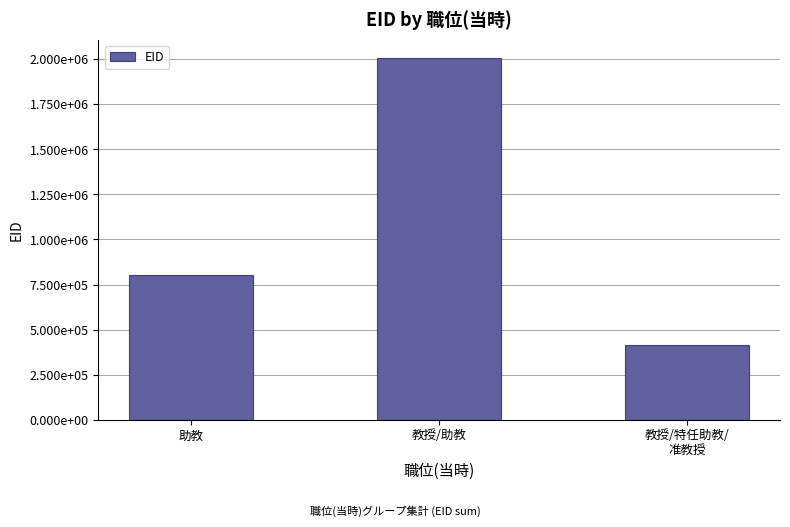

List the labels in order of value, smallest first.

教授/特任助教/
准教授, 助教, 教授/助教